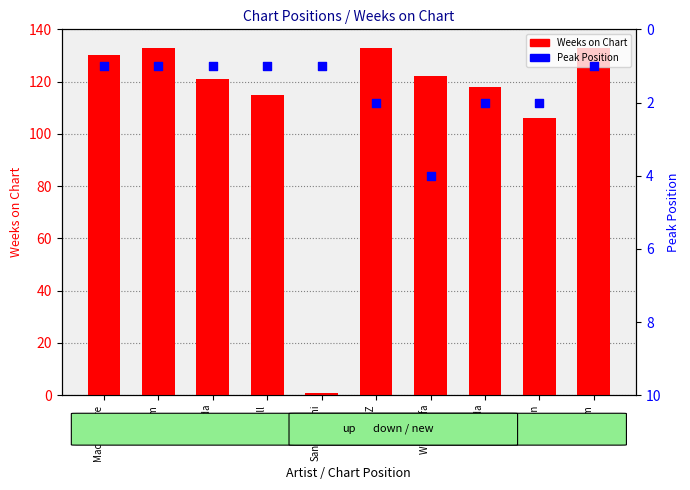

What are all the series names shown in the legend?

Weeks on Chart, Peak Position